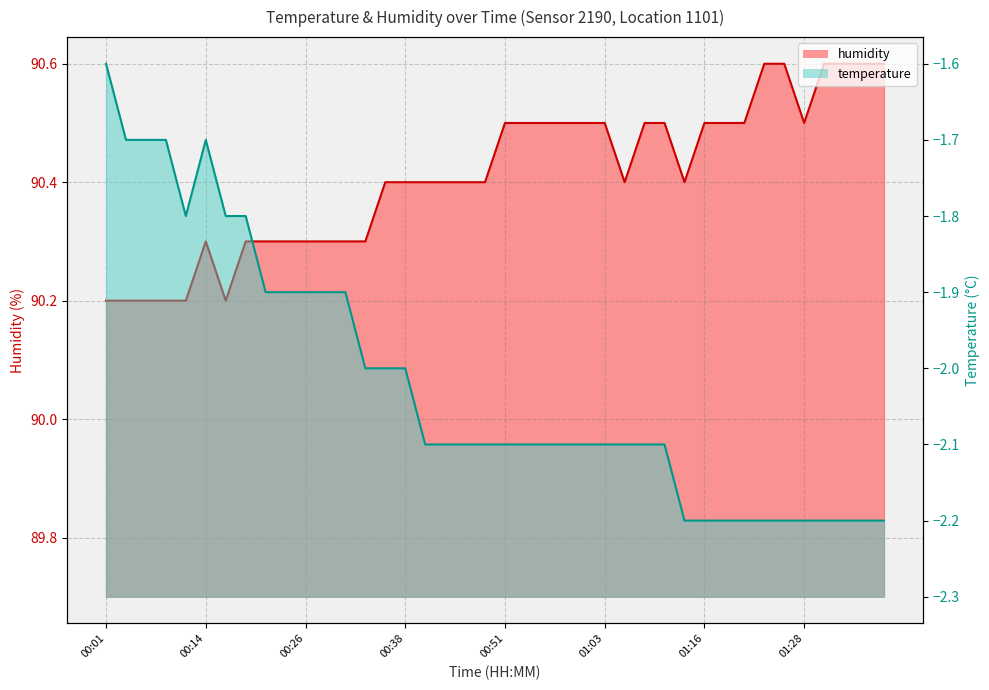

What is the difference between the humidity values at 00:28 and 00:48?

0.1